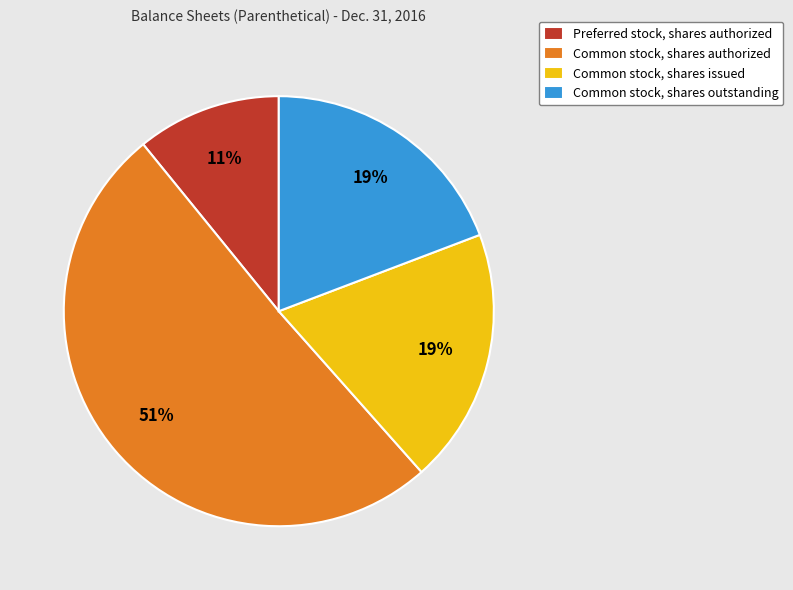

Which has a higher value, Common stock, shares authorized or Common stock, shares outstanding?

Common stock, shares authorized